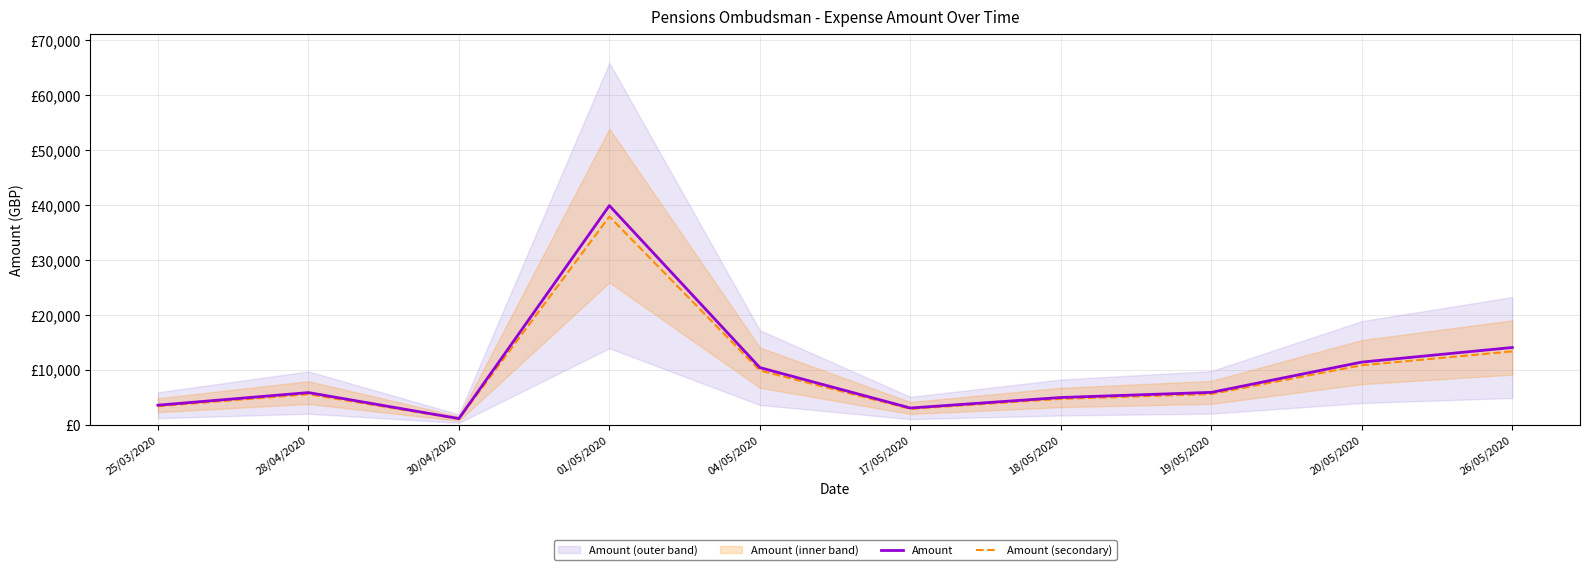

The value of Amount at 30/04/2020 is 1186.4. True or false?

True